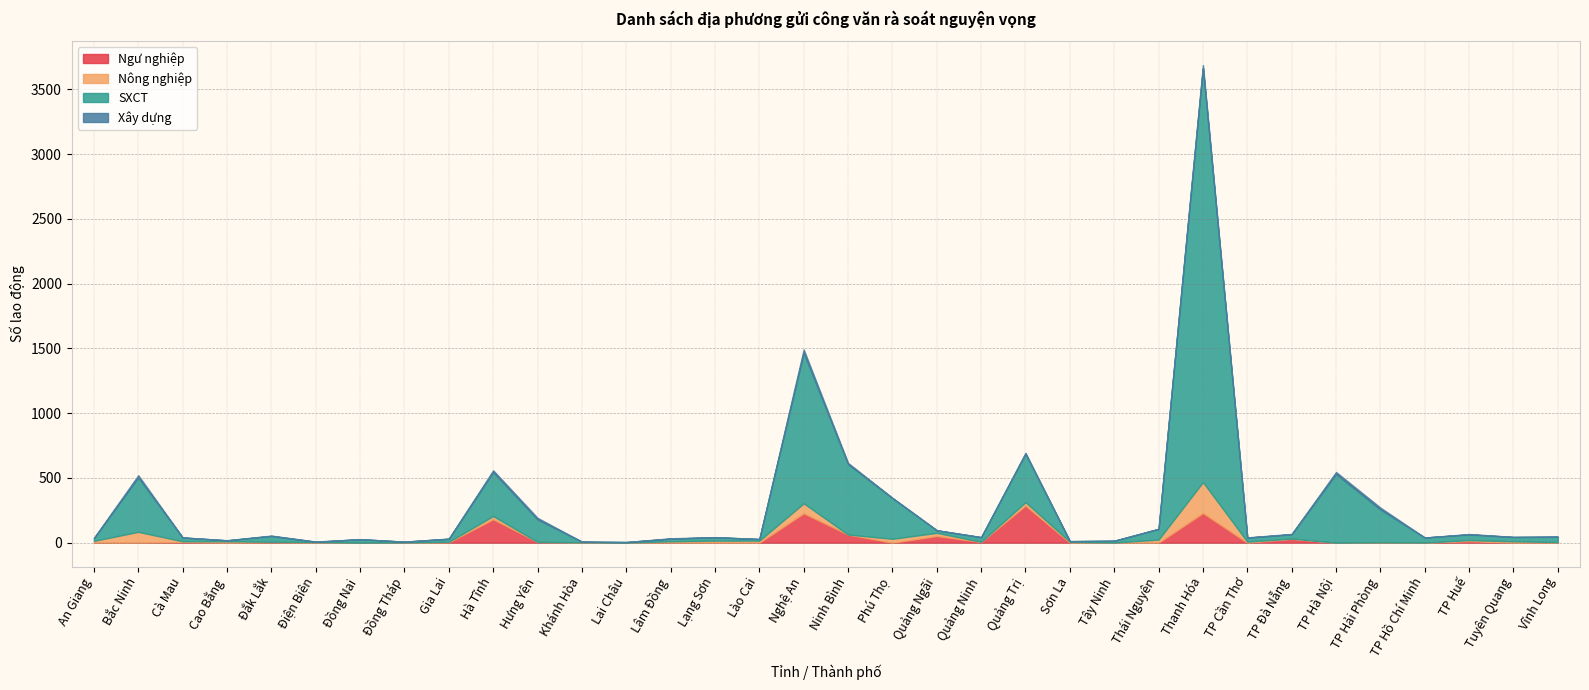

The SXCT series shows 174 at Hưng Yên. True or false?

True